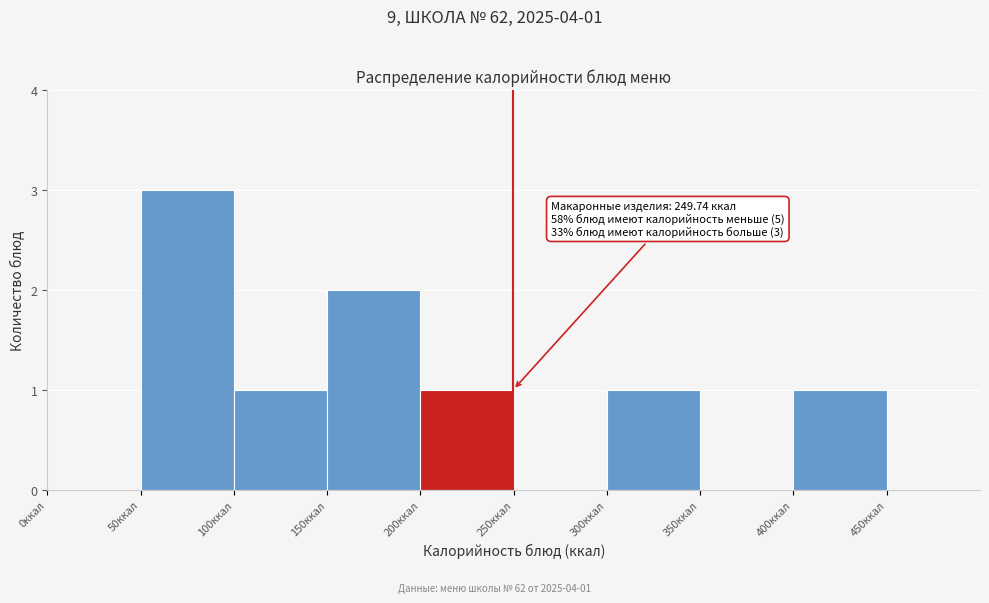

Over which range of the x-axis is the bar tallest?

50 to 100